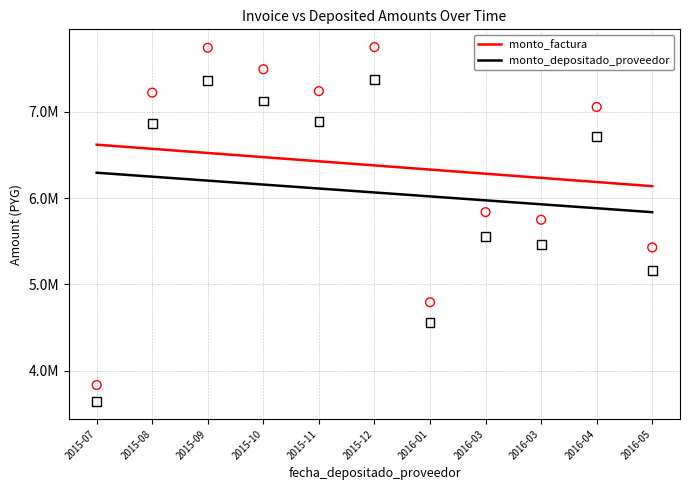

At which category is the sum across all series the highest?

2015-12